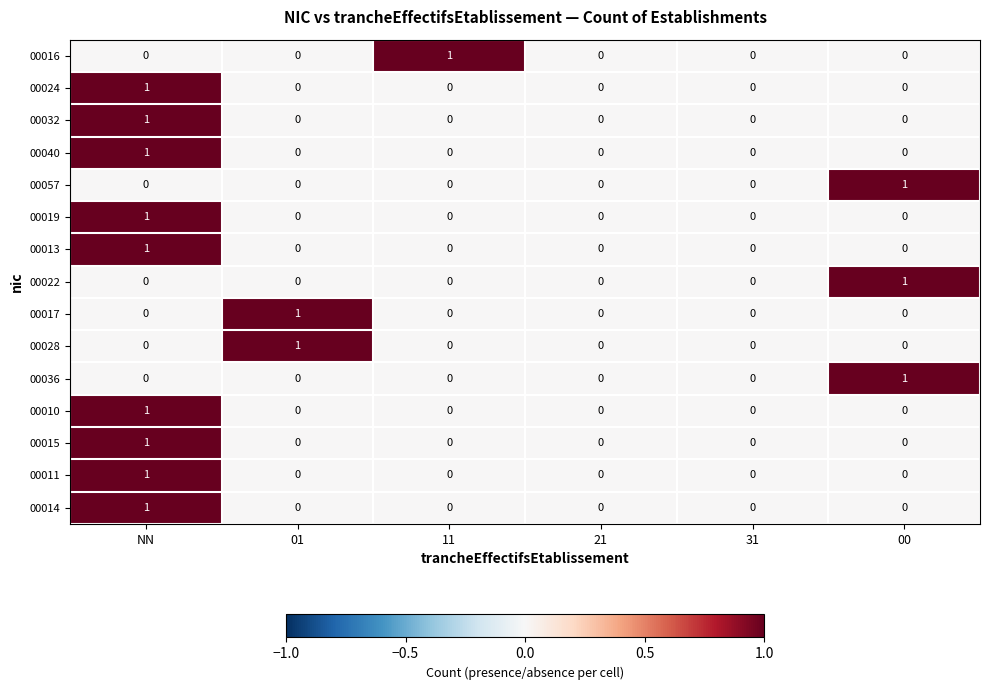

The 00028 series shows -1 at 31. True or false?

False